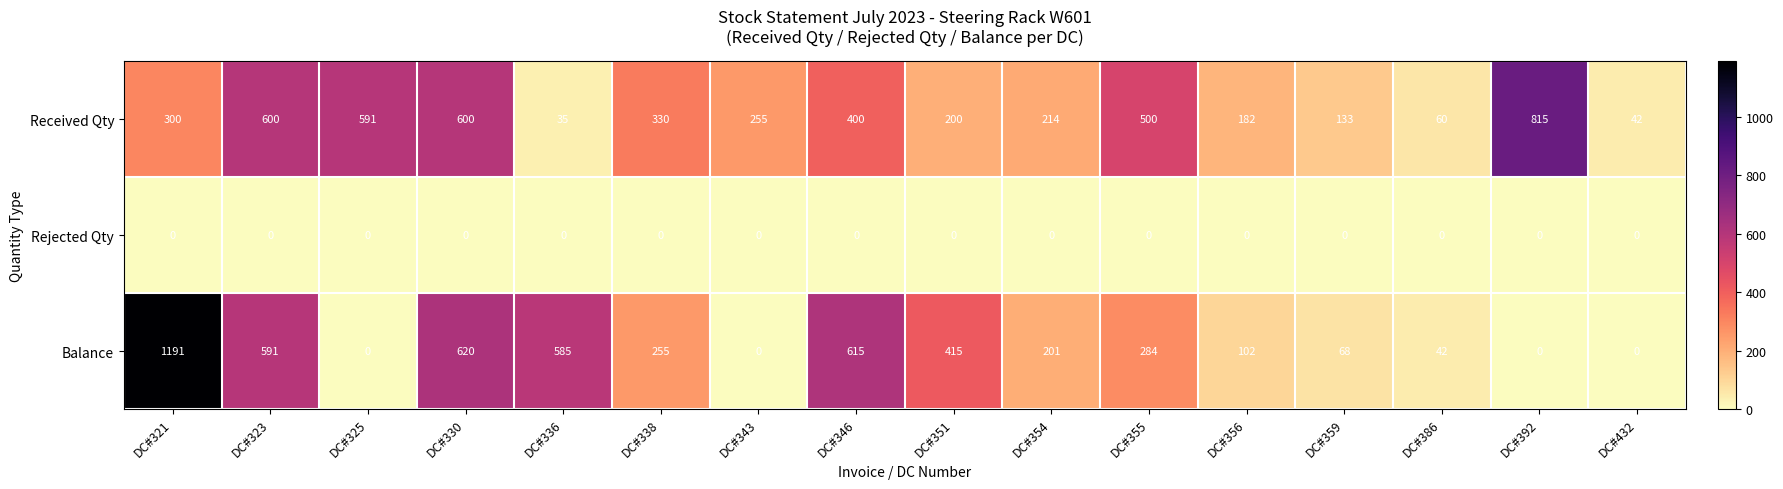

What is the average value of the Received Qty series?

329